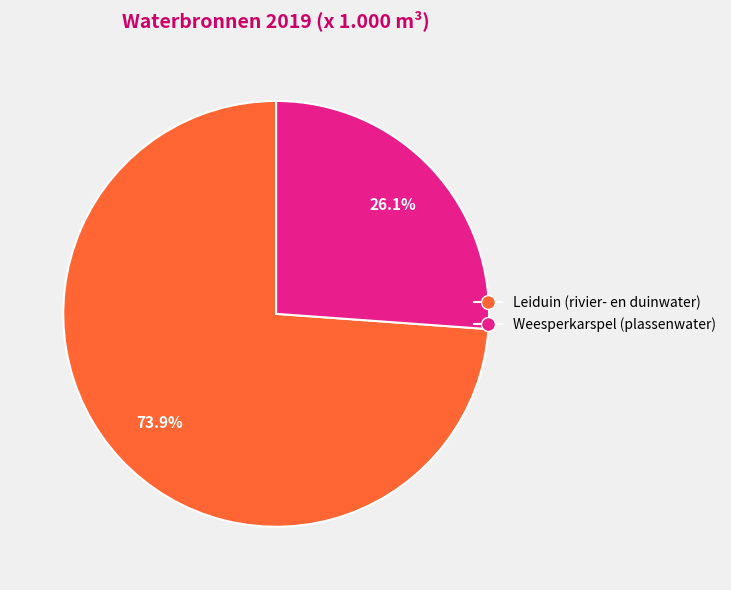

How many slices are in this pie chart?

2